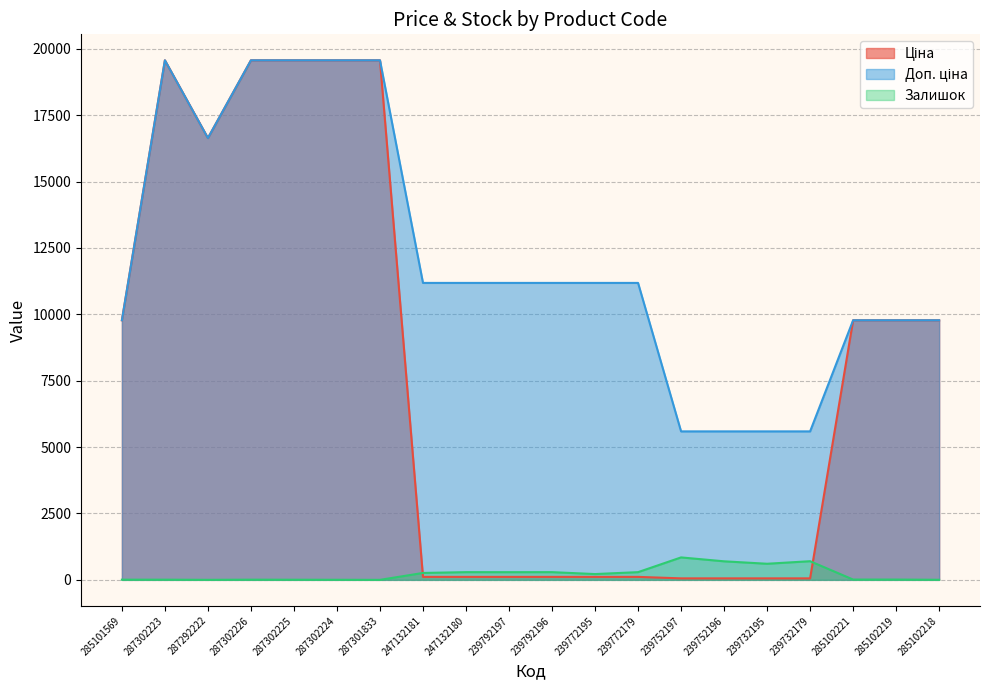

True or false: Залишок has more than 0 points higher than both neighbors.

True